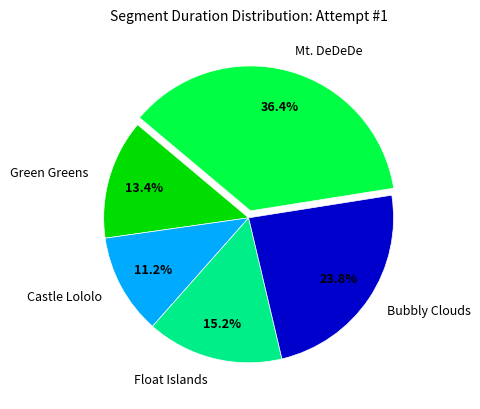

What percentage is the Bubbly Clouds slice, to the nearest percent?

24%